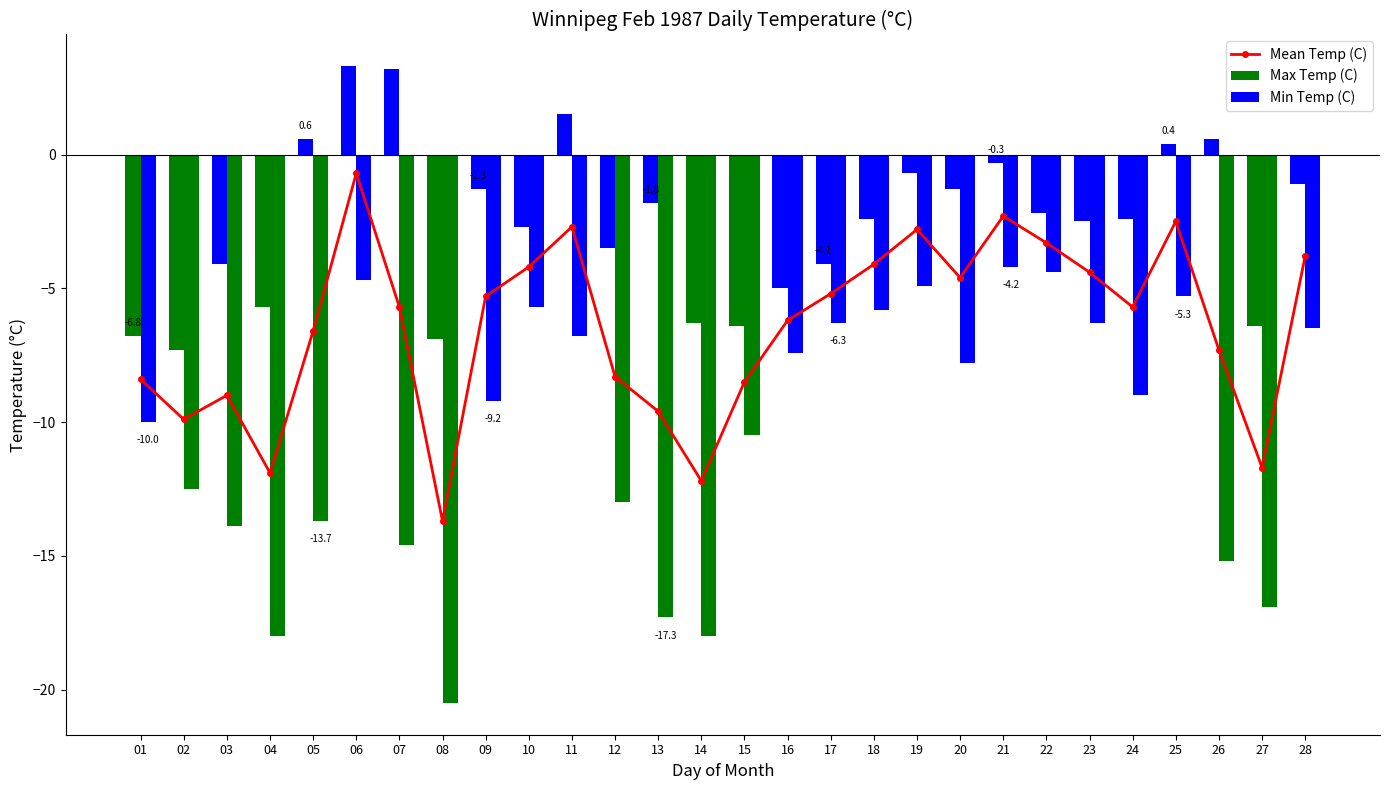

What is the difference between the highest and lowest values at 27?

10.5